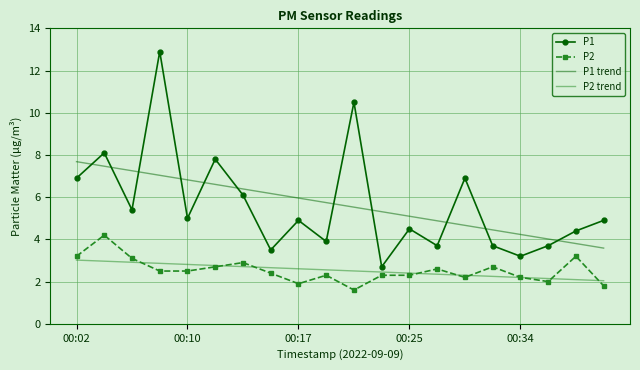

What is the highest value of the P1 trend series?

7.7